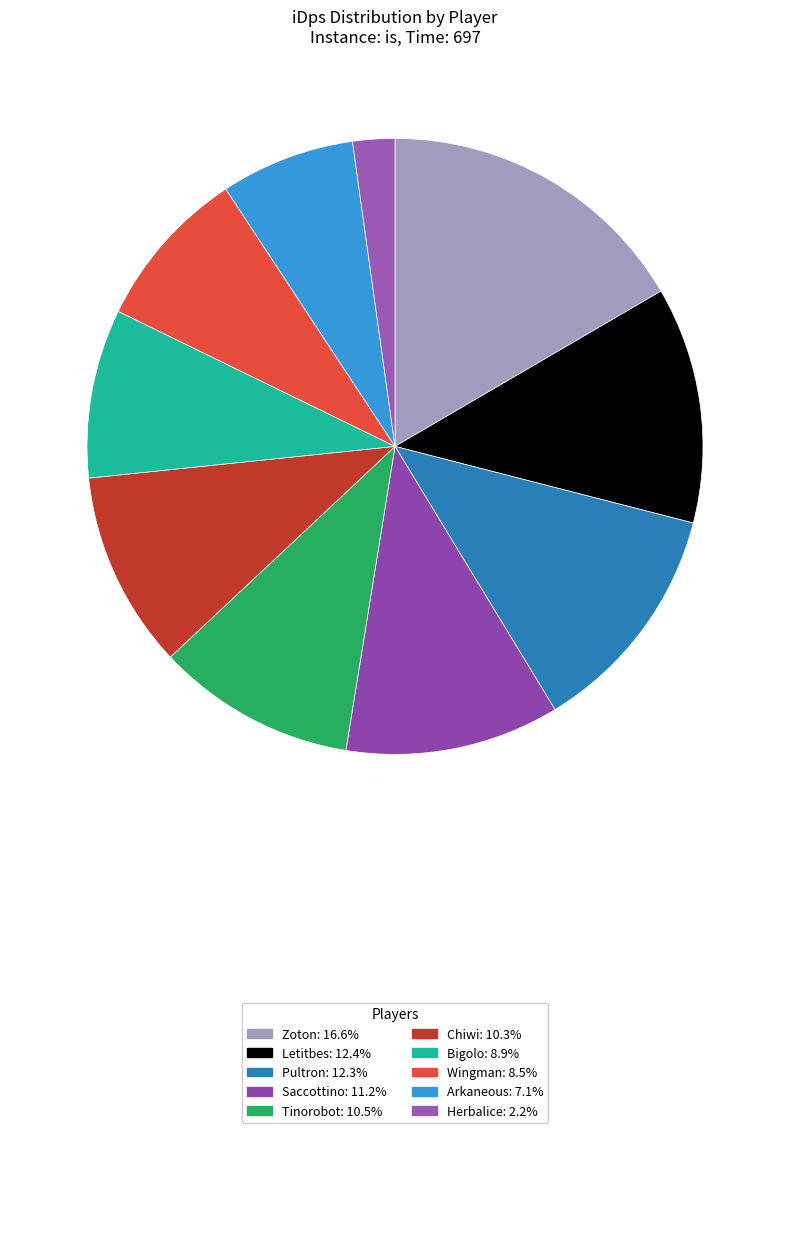

Count the number of slices in the pie.

10